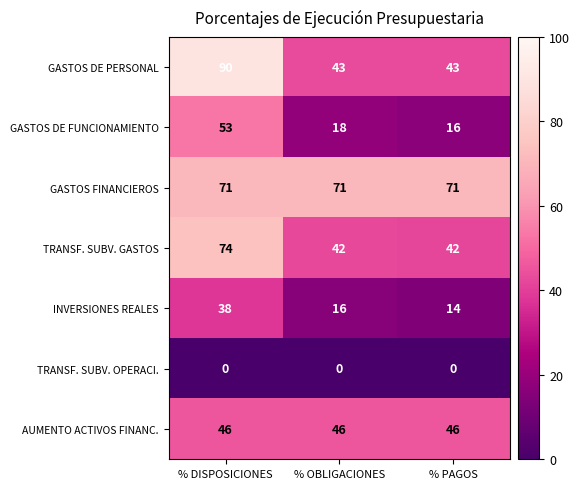

The AUMENTO ACTIVOS FINANC. series shows 46 at % OBLIGACIONES. True or false?

True